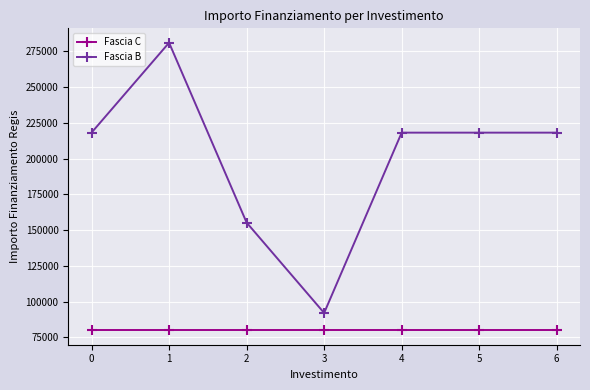

Reading left to right, list all the values displayed in this chart.

Fascia C: 79922	79922	79922	79922	79922	79922	79922
Fascia B: 218083	280932	155234	92068	218083	218083	218083